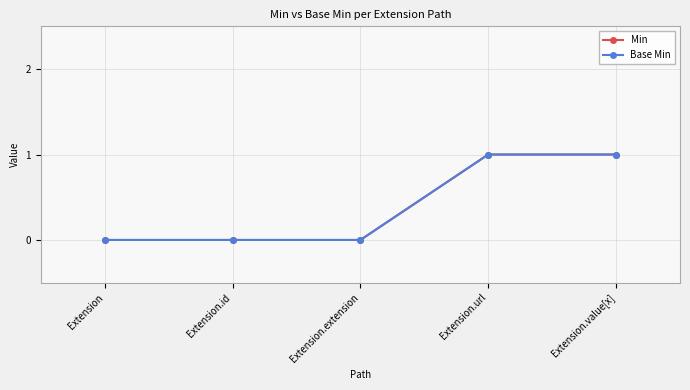

Does the chart have visible grid lines?

Yes